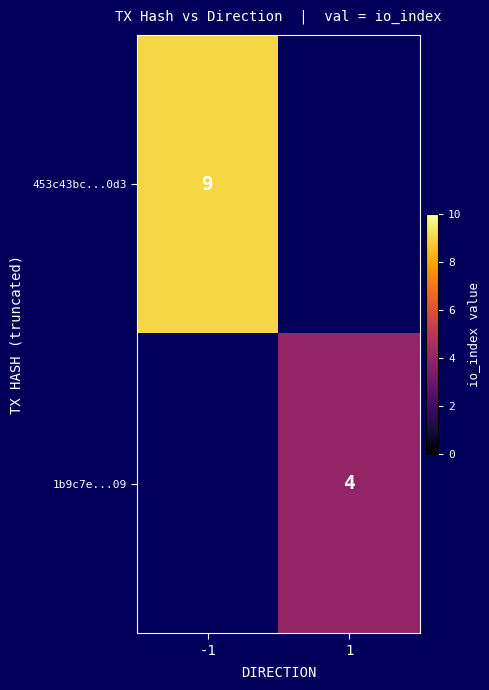

True or false: 453c43bc...0d3 has a value of 9 at -1.

True